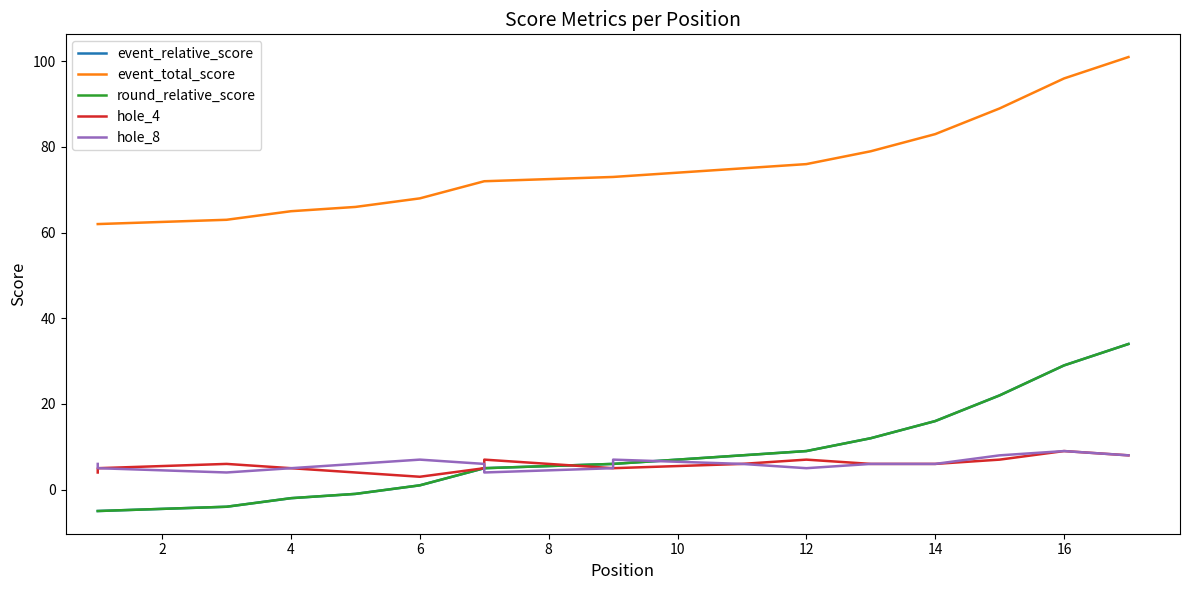

Does the chart display data point markers on the line(s)?

No